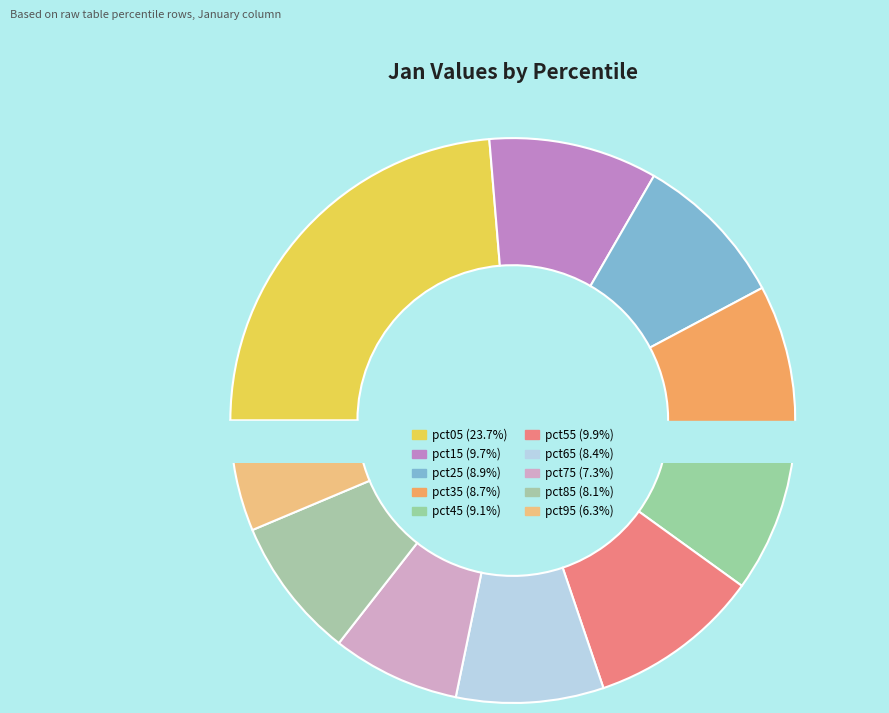

To the nearest percent, what is the average slice percentage?

10%